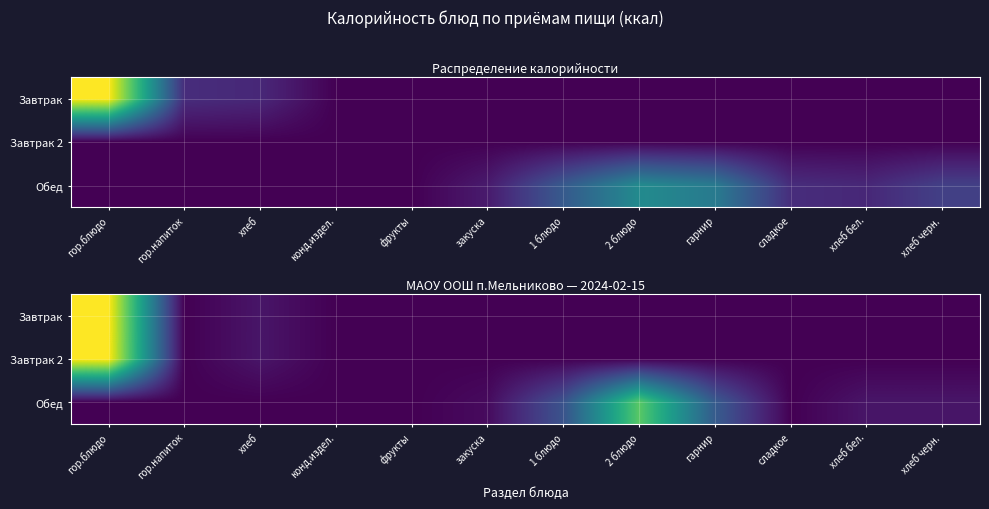

What is the total value across all series at 2 блюдо?

26